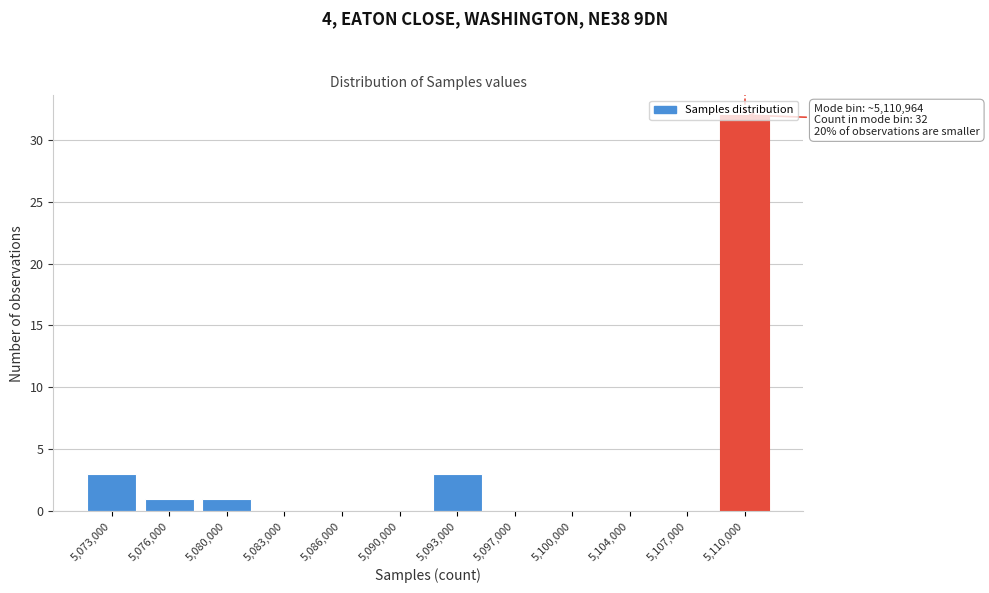

At which category does the chart reach its peak across all series?

5,110,000